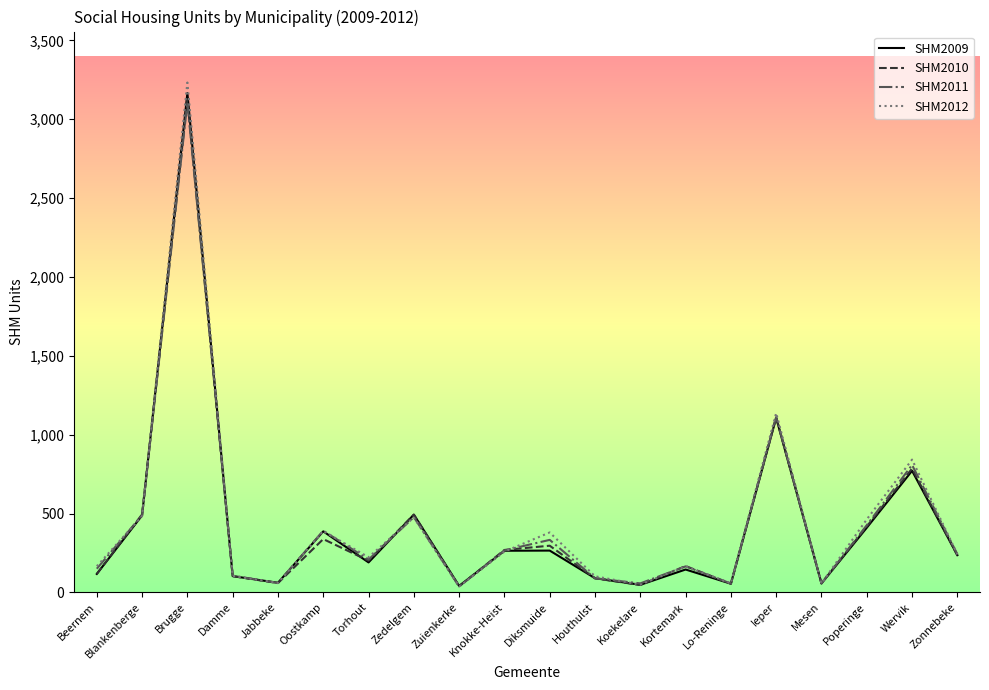

Which series changed the most between Oostkamp and Houthulst?

SHM2011